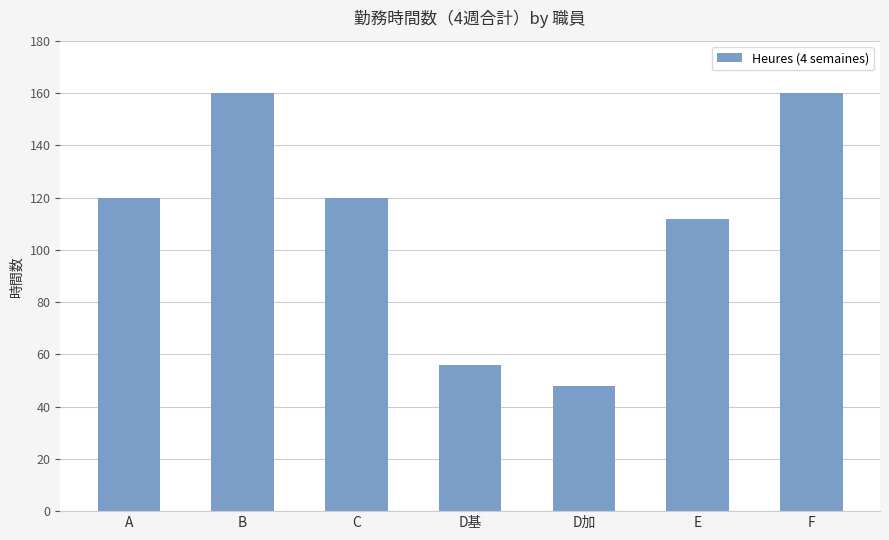

What is the difference between the values at D加 and D基?

8